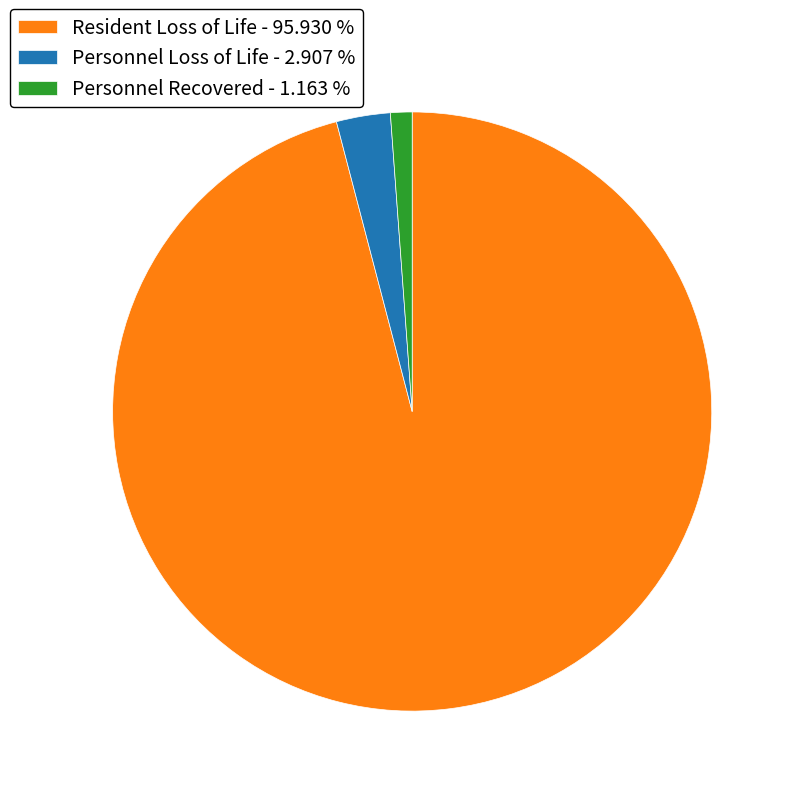

The Resident Loss of Life slice represents 96% of the pie. True or false?

True